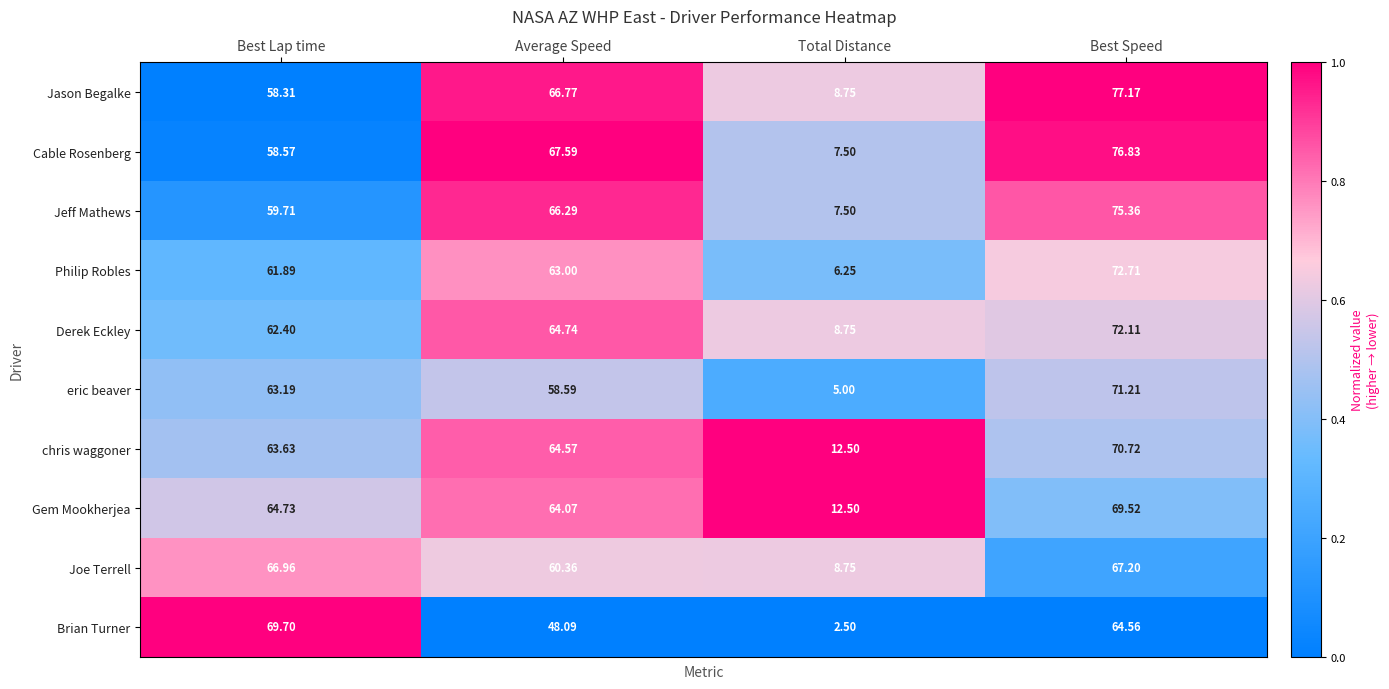

Rank the series by their maximum value, from lowest to highest.

Joe Terrell, Gem Mookherjea, Brian Turner, chris waggoner, eric beaver, Derek Eckley, Philip Robles, Jeff Mathews, Cable Rosenberg, Jason Begalke